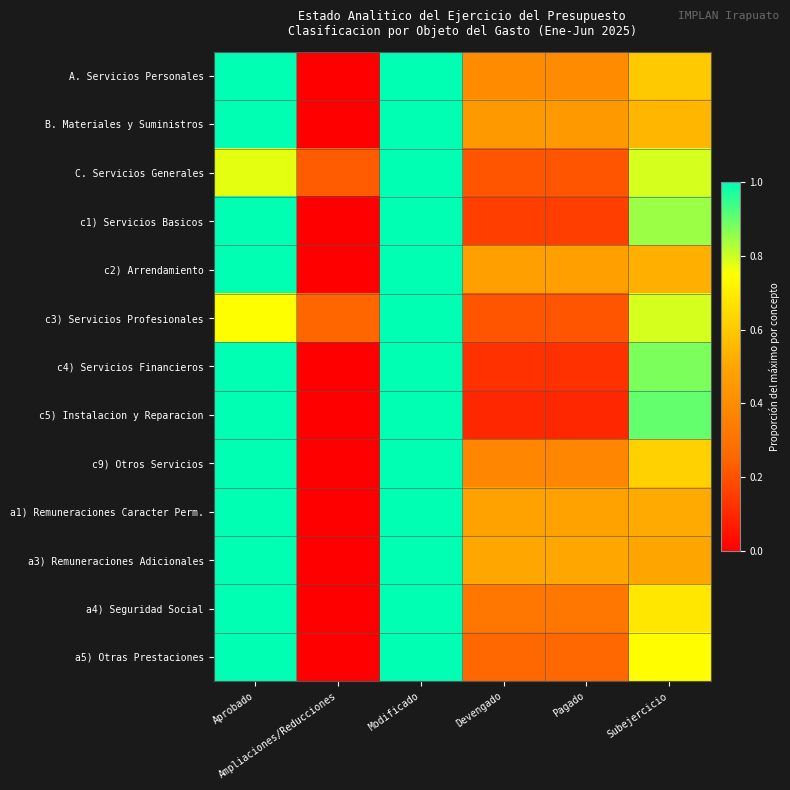

At which category is the sum across all series the highest?

Modificado